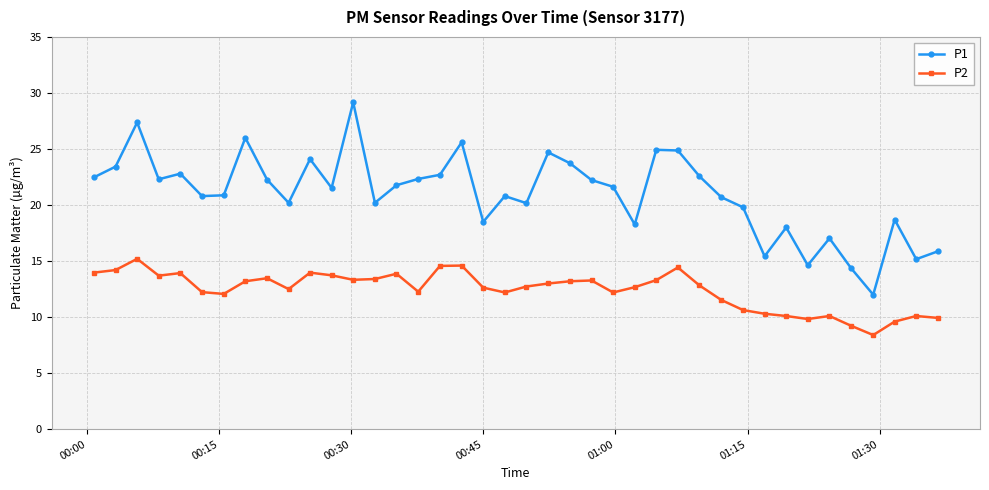

True or false: P1 has more than 1 points higher than both neighbors.

True